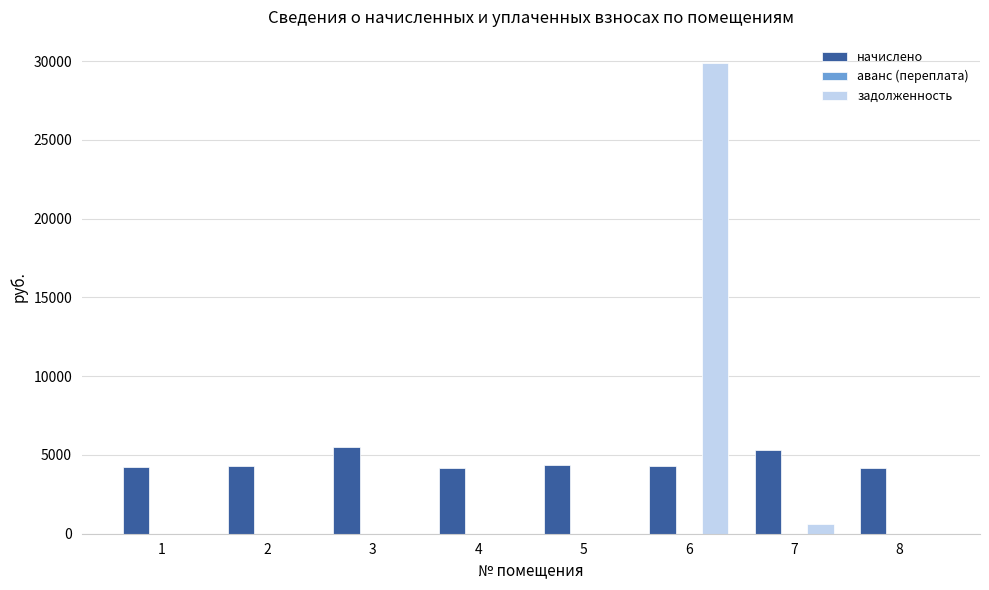

Which series has the widest spread of values?

задолженность